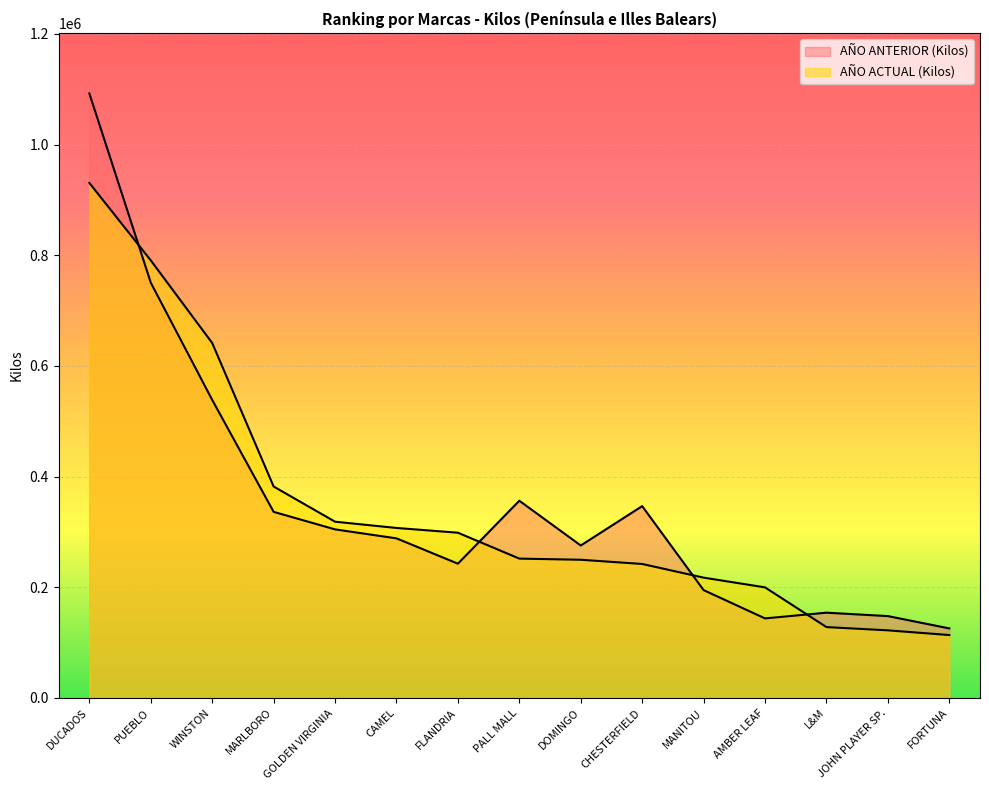

What is the average value of the AÑO ACTUAL (Kilos) series?

346301